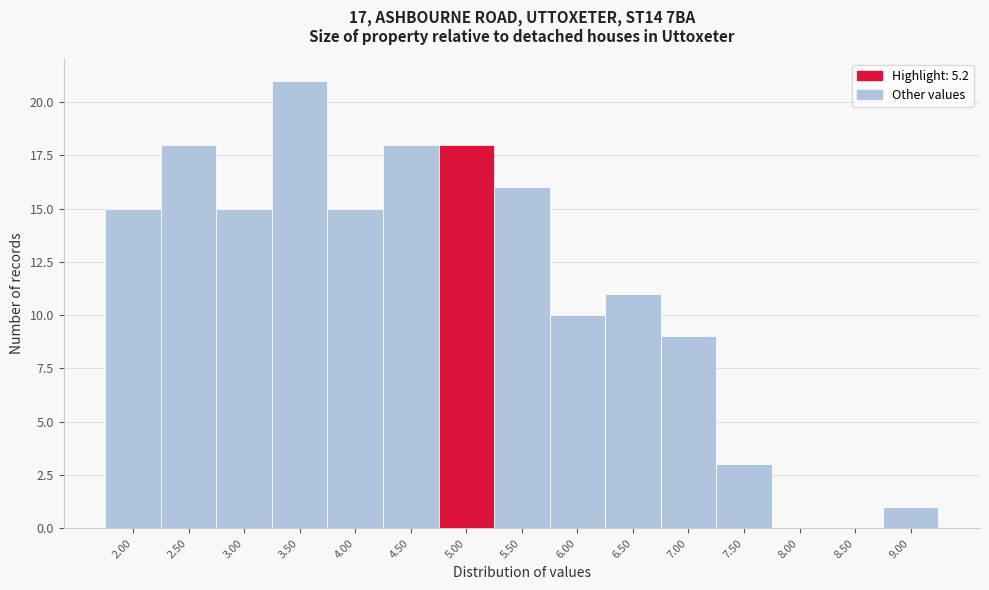

Reading left to right, list all the values displayed in this chart.

2.00=15	2.50=18	3.00=15	3.50=21	4.00=15	4.50=18	5.00=18	5.50=16	6.00=10	6.50=11	7.00=9	7.50=3	8.00=0	8.50=0	9.00=1